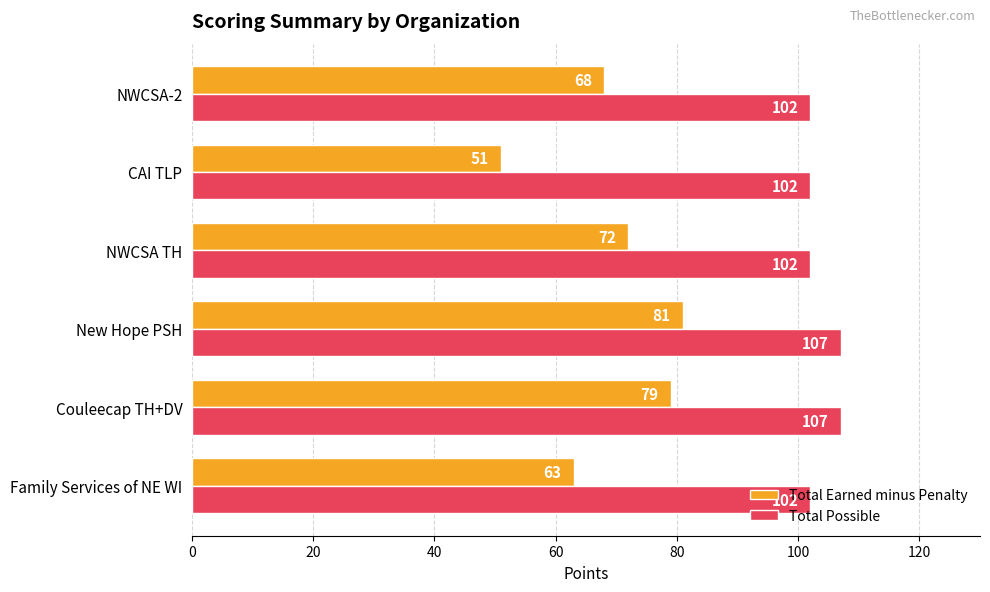

What is the approximate value of Total Possible at NWCSA-2?

102